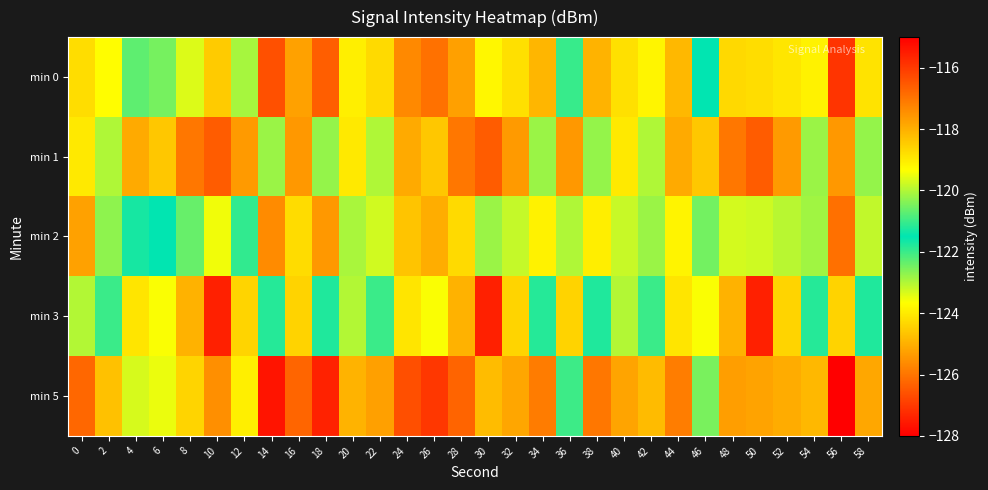

At which category does the chart reach its minimum across all series?

56